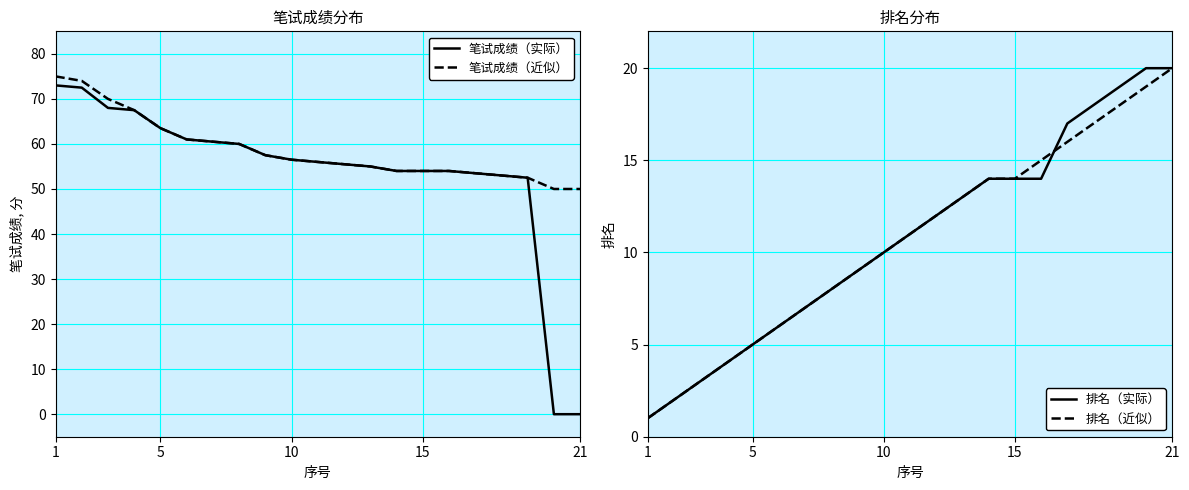

Reading right to left, extract all data points from this chart.

笔试成绩（实际）: 0.0	0.0	52.5	53.0	53.5	54.0	54.0	54.0	55.0	55.5	56.0	56.5	57.5	60.0	60.5	61.0	63.5	67.5	68.0	72.5	73.0
笔试成绩（近似）: 50.0	50.0	52.5	53.0	53.5	54.0	54.0	54.0	55.0	55.5	56.0	56.5	57.5	60.0	60.5	61.0	63.5	67.5	70.0	74.0	75.0
排名（实际）: 20.0	20.0	19.0	18.0	17.0	14.0	14.0	14.0	13.0	12.0	11.0	10.0	9.0	8.0	7.0	6.0	5.0	4.0	3.0	2.0	1.0
排名（近似）: 20.0	19.0	18.0	17.0	16.0	15.0	14.0	14.0	13.0	12.0	11.0	10.0	9.0	8.0	7.0	6.0	5.0	4.0	3.0	2.0	1.0